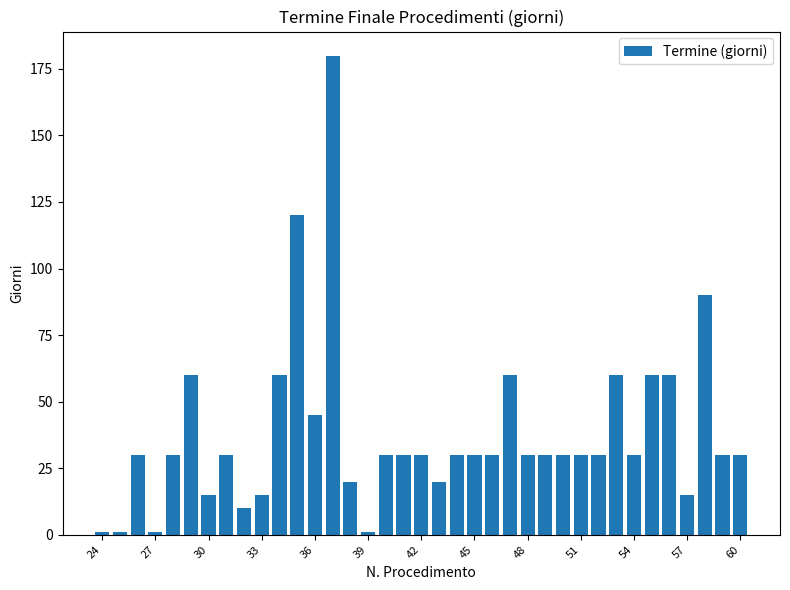

What is the sum of all values?

1404